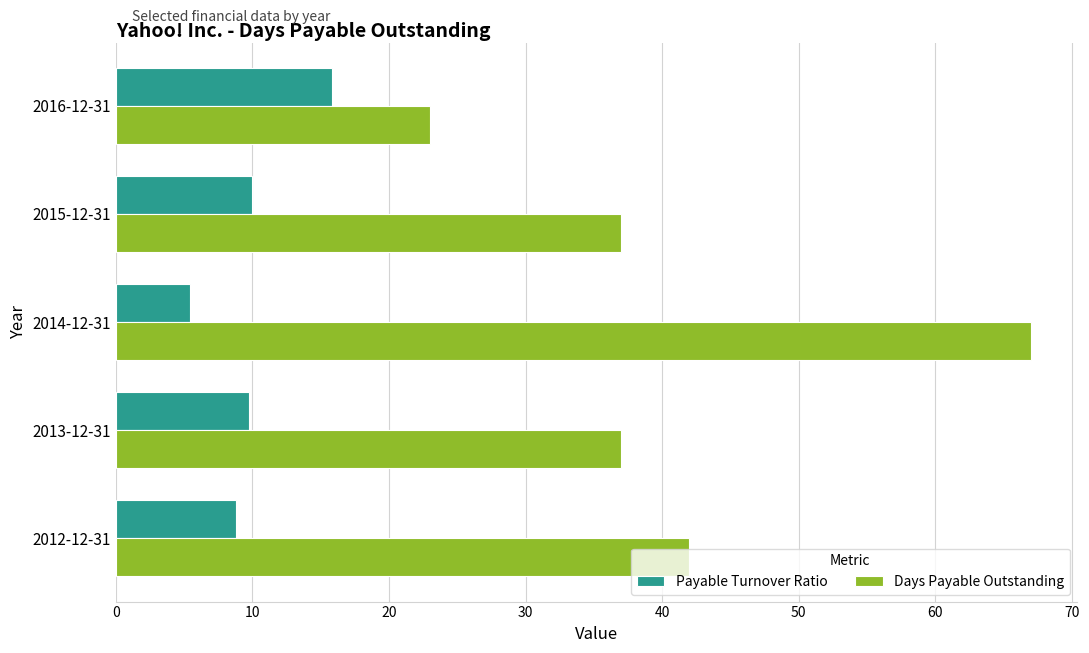

What is the average value of the Days Payable Outstanding series?

41.2